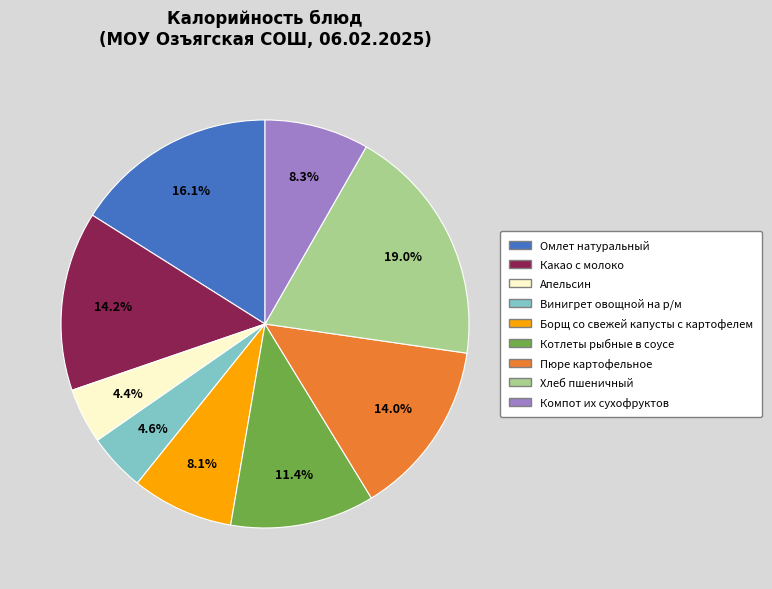

To the nearest percent, what percentage of the pie is Омлет натуральный?

16%